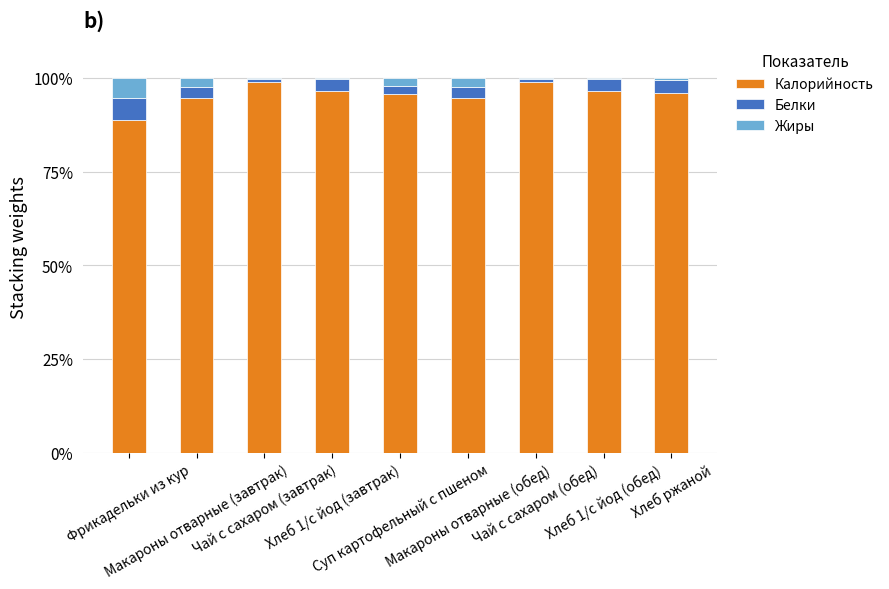

What is the highest value of the Калорийность series?

99.0